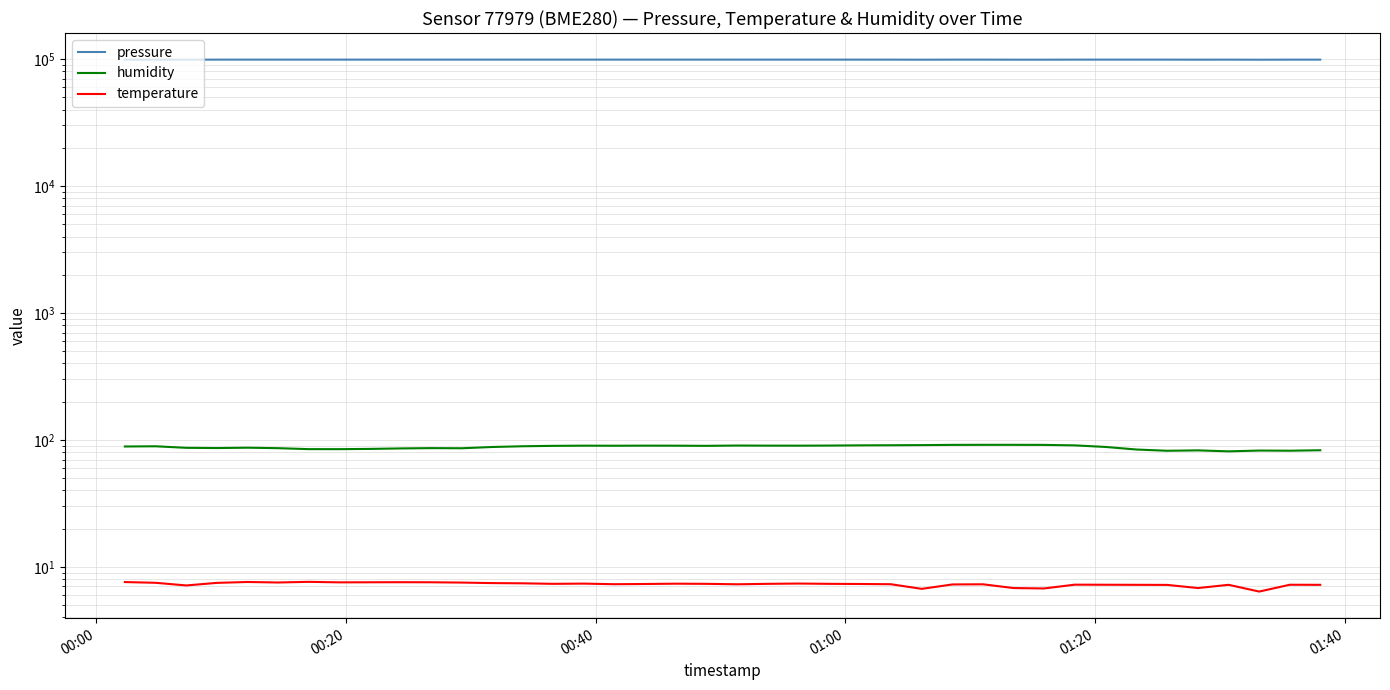

Reading right to left, what are all the values shown in this chart?

pressure: 98965.2	98959.8	98823.9	98965.2	98903.4	98974.2	98976.8	98980.3	98966.0	98894.7	98901.6	98974.7	98971.2	98870.8	98971.1	98971.0	98974.5	98979.7	98975.4	98980.1	98983.4	98983.3	98976.3	98980.0	98982.4	98978.1	98983.2	98981.2	98980.1	98980.8	98975.4	98978.2	98974.6	98980.6	98976.5	98986.0	98966.9	98894.2	98972.2	98976.2
humidity: 82.8	82.1	82.4	81.2	82.6	82.0	83.9	87.9	90.5	91.3	91.4	91.4	91.3	90.9	90.7	90.5	90.2	90.0	90.0	90.2	89.7	90.0	90.0	89.9	90.0	89.7	89.0	87.8	85.9	86.1	85.6	84.9	84.5	84.5	86.0	86.7	86.2	86.5	89.0	88.7
temperature: 7.2	7.2	6.4	7.2	6.8	7.2	7.2	7.2	7.2	6.8	6.8	7.3	7.3	6.7	7.3	7.3	7.3	7.4	7.3	7.3	7.3	7.4	7.3	7.3	7.4	7.3	7.4	7.4	7.5	7.5	7.6	7.5	7.5	7.6	7.5	7.6	7.5	7.1	7.5	7.6